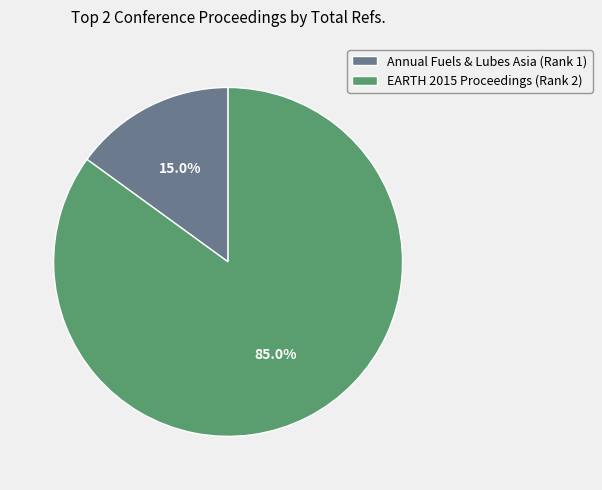

To the nearest percent, what is the average slice percentage?

50%